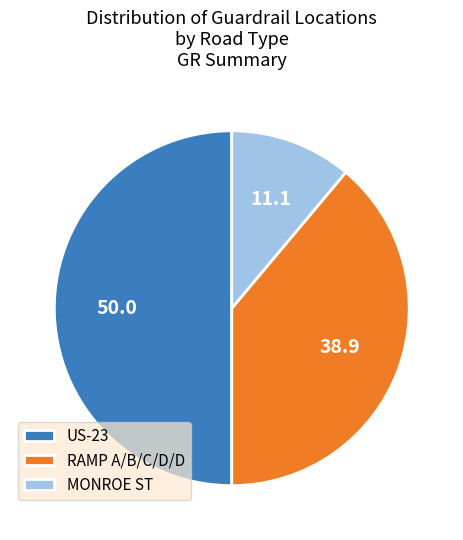

Is it true that MONROE ST is 11% of the pie?

True